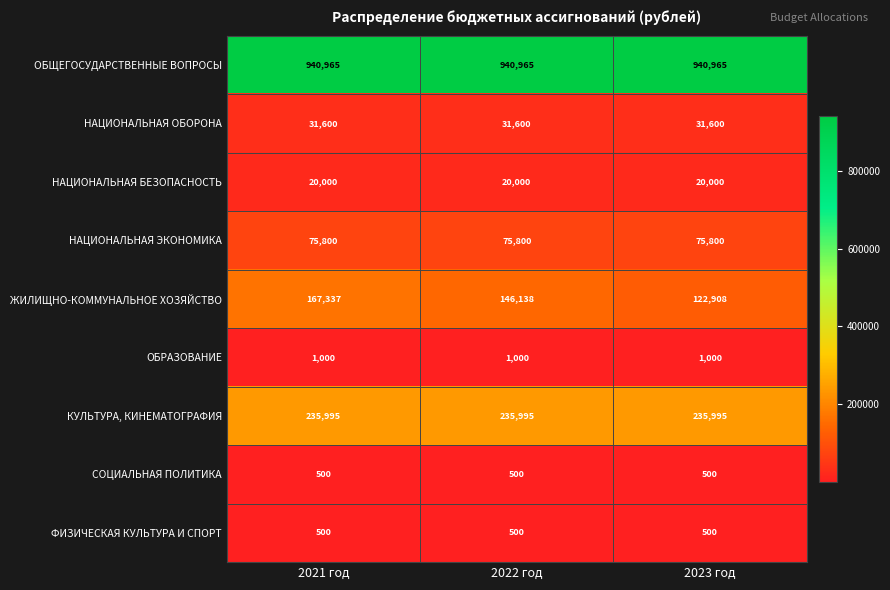

Read the КУЛЬТУРА, КИНЕМАТОГРАФИЯ value at 2021 год.

235995